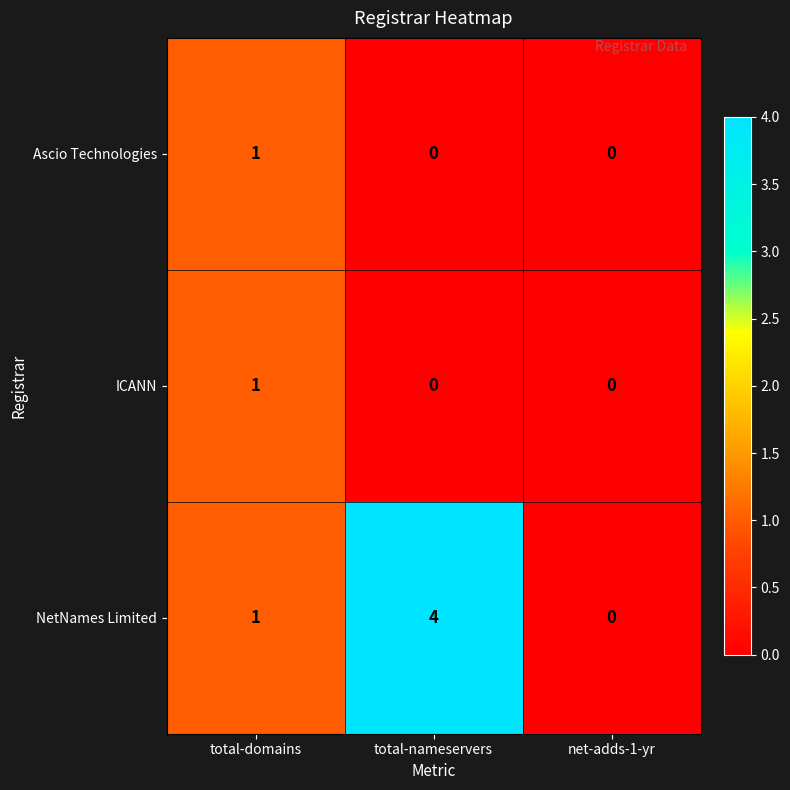

Count the Ascio Technologies values in the range 0 to 1.

3